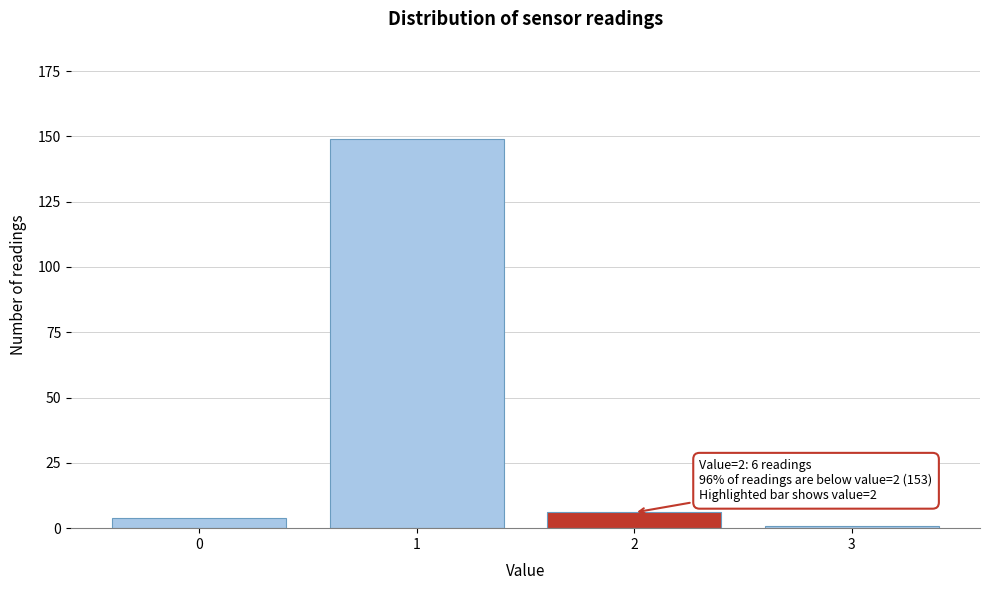

Reading left to right, list all the values displayed in this chart.

4	149	6	1